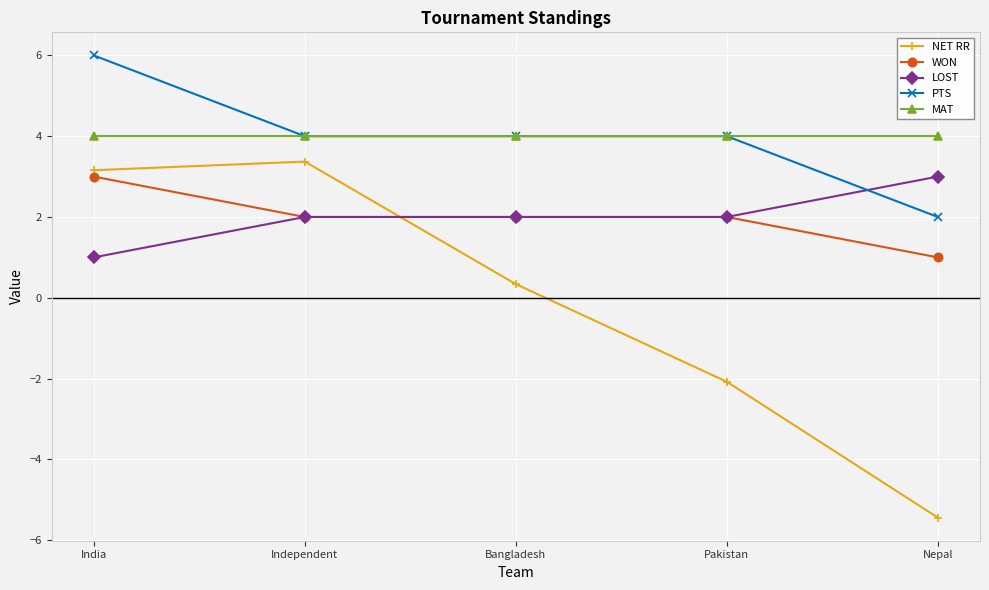

What position from the left is Independent?

2